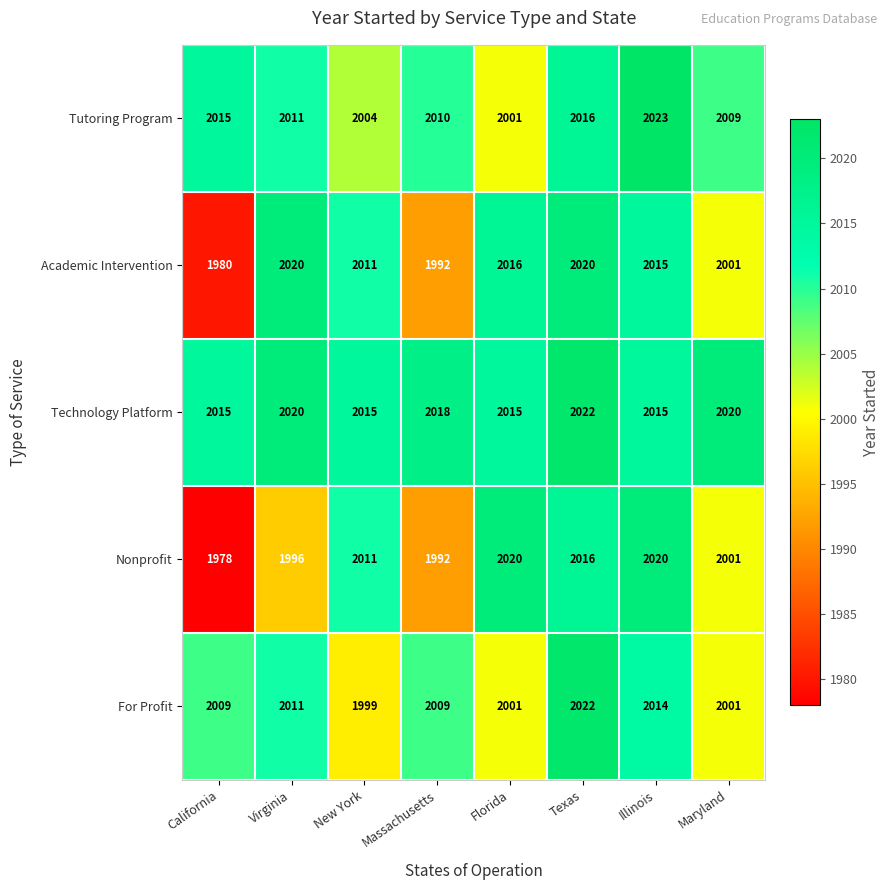

Which series has the largest range (max minus min)?

Nonprofit